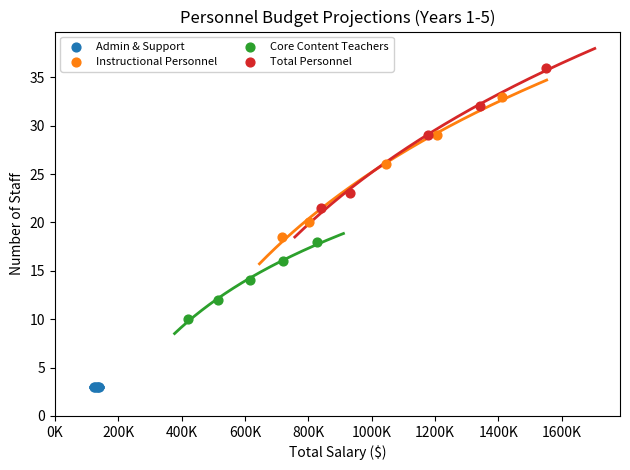

Which series reaches the minimum Y coordinate?

Admin & Support